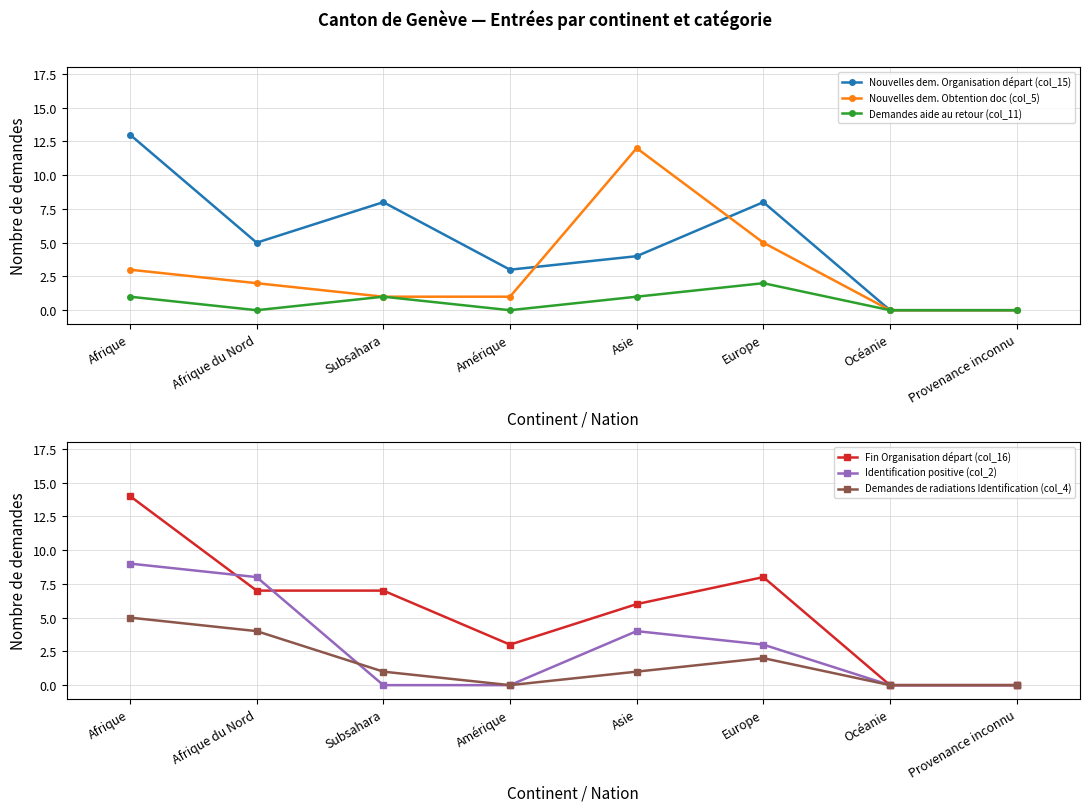

At how many categories does at least one series exceed 5?

5